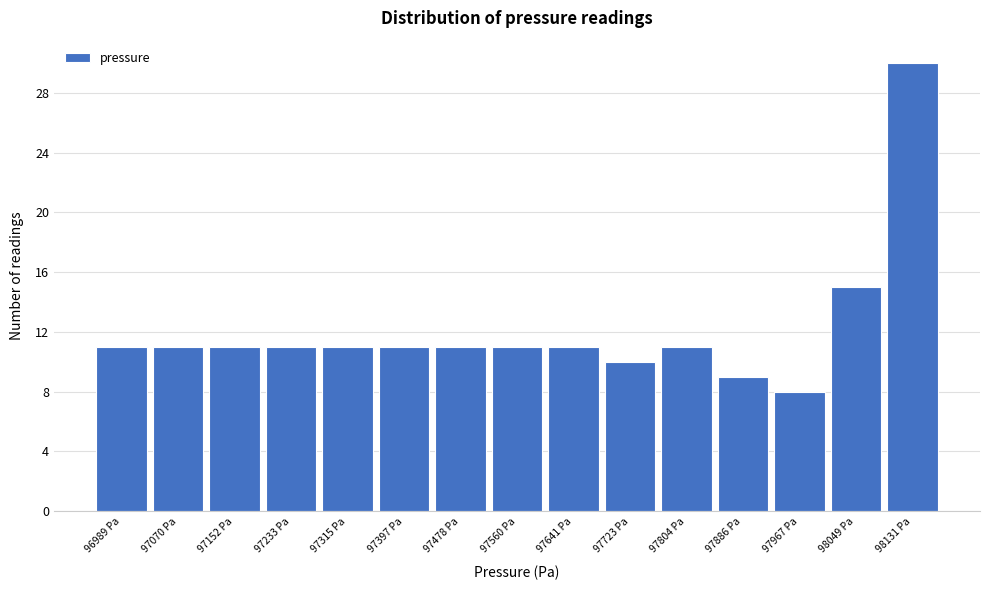

Reading left to right, transcribe this chart: for each bar, give the range it covers on the x-axis and its height. Neither the bar edges nor the heights are printed on the chart, so give them approximately, as read against the axes.

96950 to 97030: 11
97030 to 97110: 11
97110 to 97190: 11
97190 to 97270: 11
97270 to 97360: 11
97360 to 97440: 11
97440 to 97520: 11
97520 to 97600: 11
97600 to 97680: 11
97680 to 97760: 10
97760 to 97850: 11
97850 to 97930: 9
97930 to 98010: 8
98010 to 98090: 15
98090 to 98170: 30